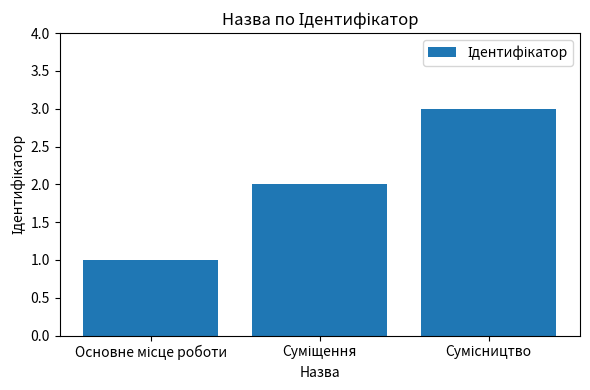

What is the sum of all values?

6